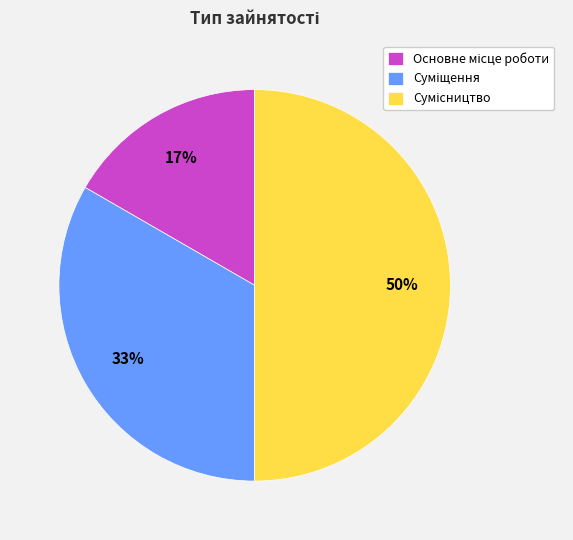

To the nearest percent, what is the difference between the largest and smallest slice percentages?

33%